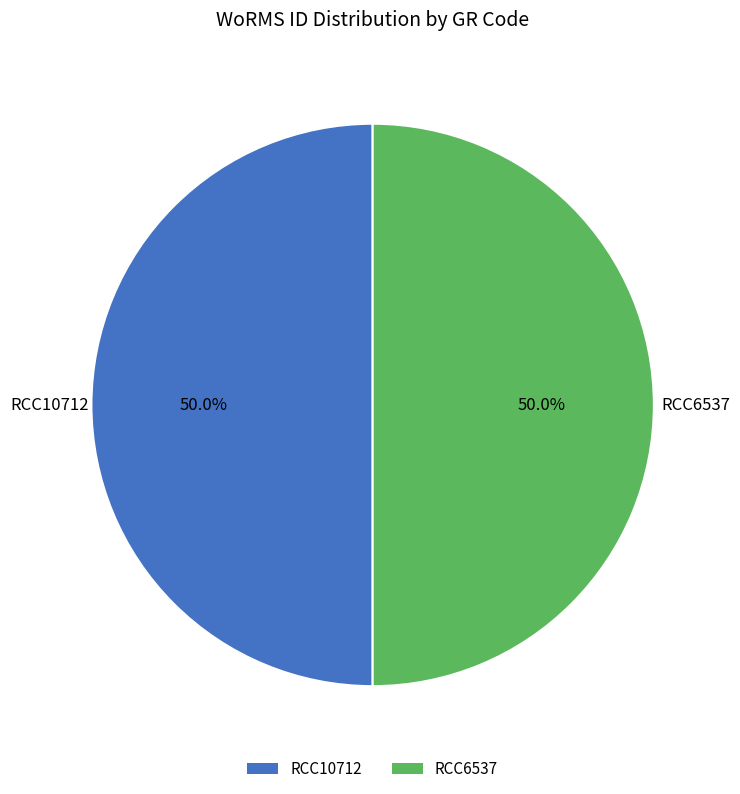

What percentage is the RCC10712 slice, to the nearest percent?

50%